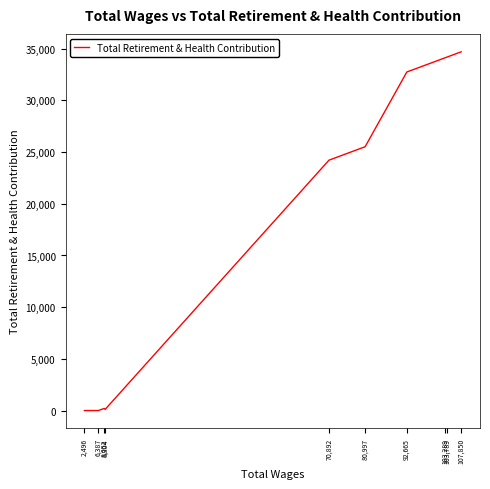

Count the number of categories in the chart.

10